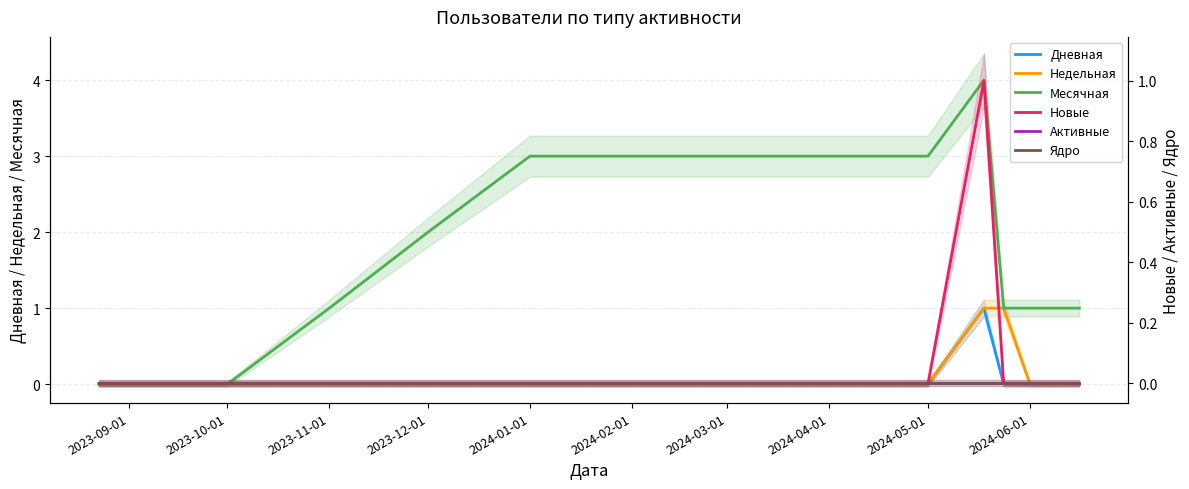

Which series has the largest range (max minus min)?

Месячная